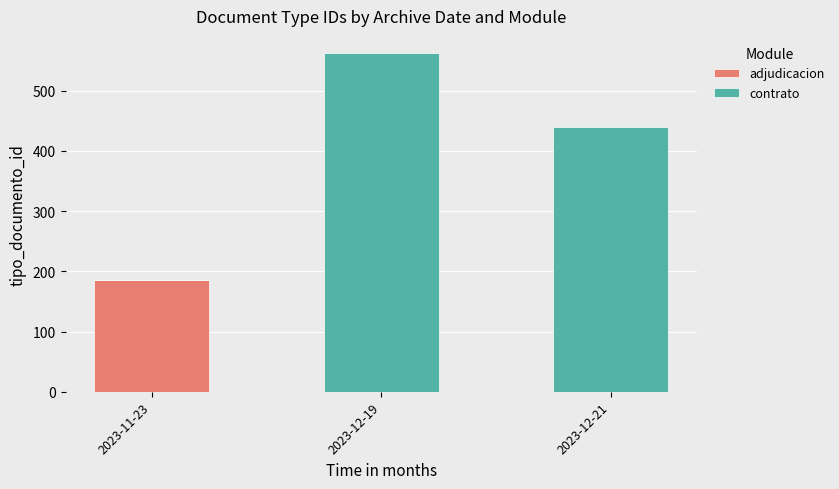

What is the total value across all series at 2023-11-23?

185